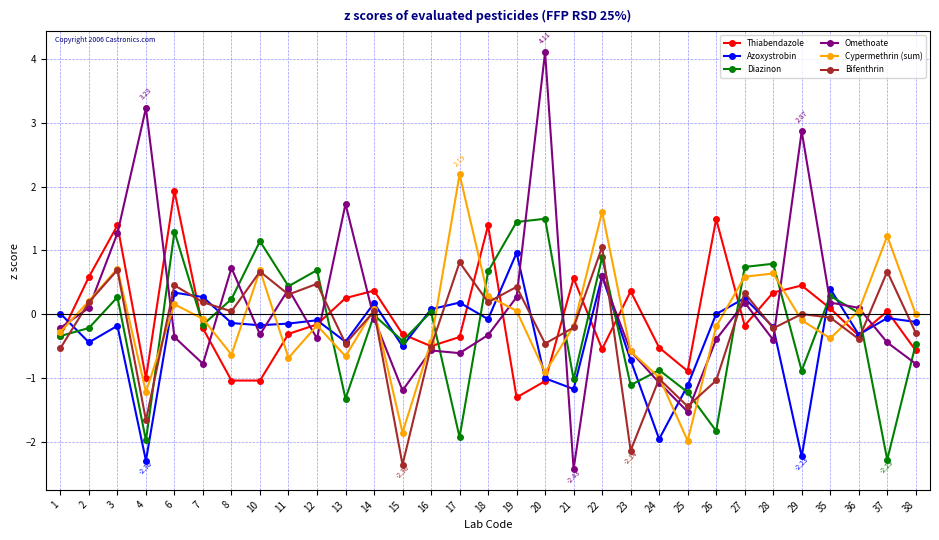

Does the chart display data point markers on the line(s)?

Yes